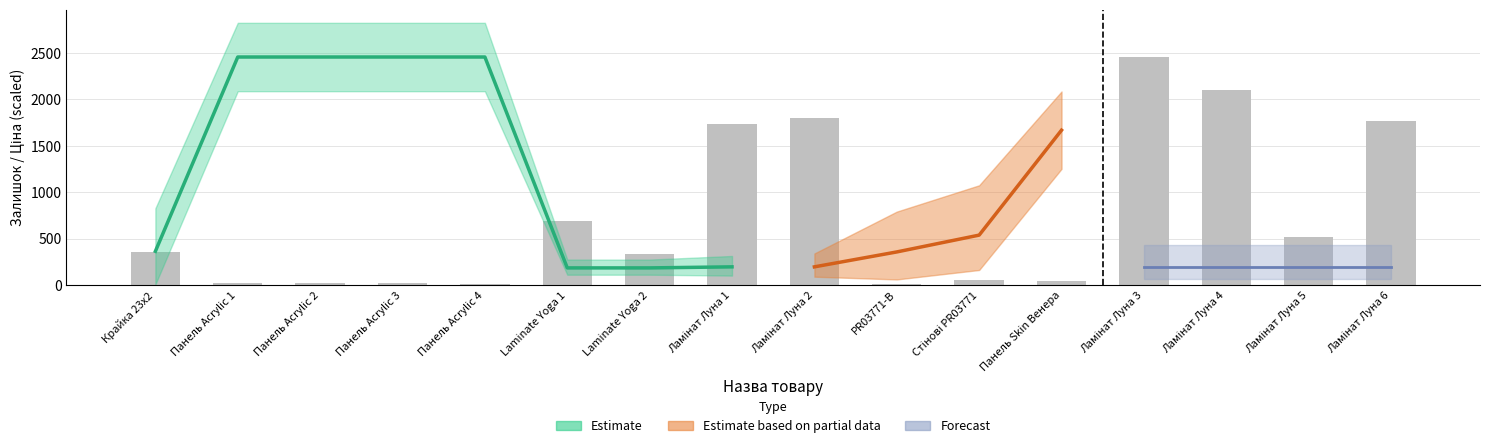

The value at Ламінат Луна 3 is 2457. True or false?

True